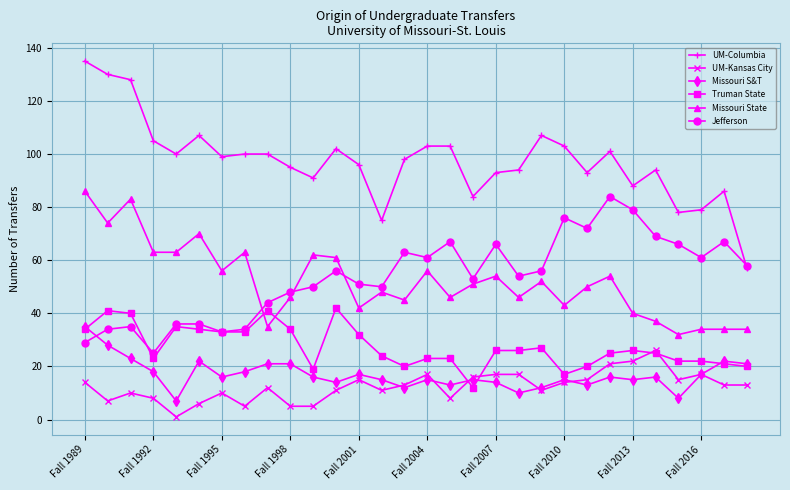

Which series has the widest spread of values?

UM-Columbia